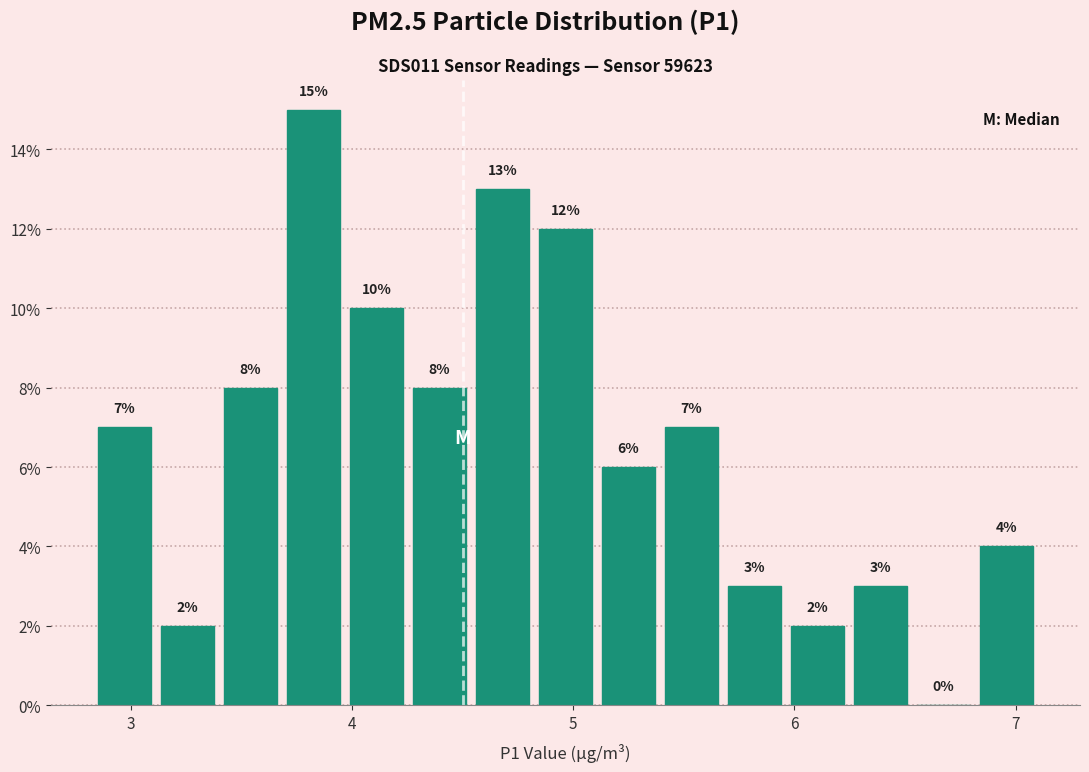

Around what value on the x-axis is the tallest bar? Give the approximate position of its centre, as read against the axis.

3.8